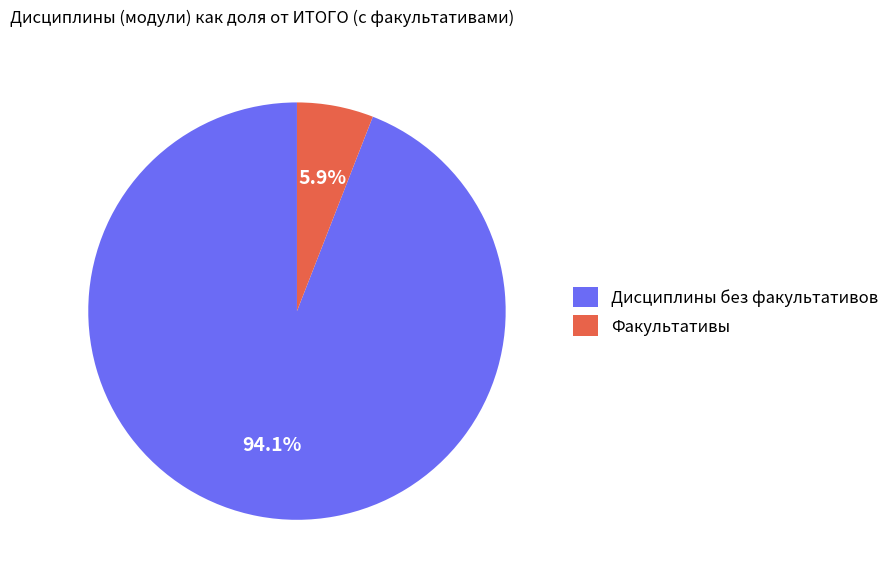

Rank the categories by value from highest to lowest.

Дисциплины без факультативов, Факультативы